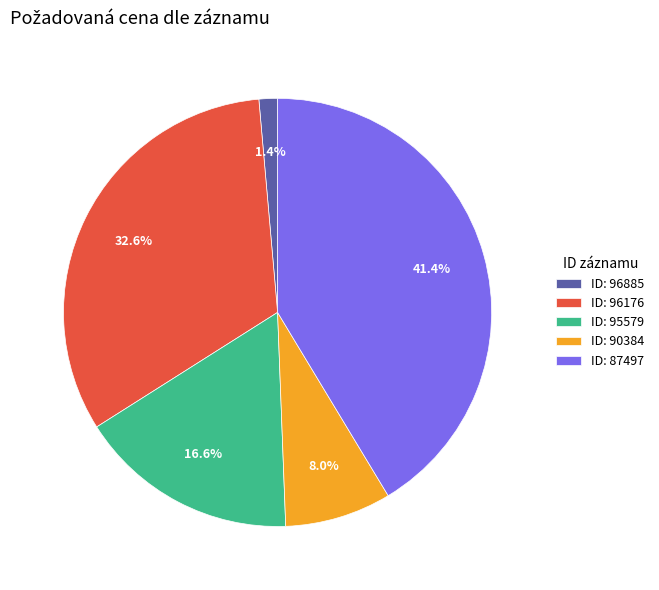

Between ID: 96176 and ID: 96885, which is larger?

ID: 96176